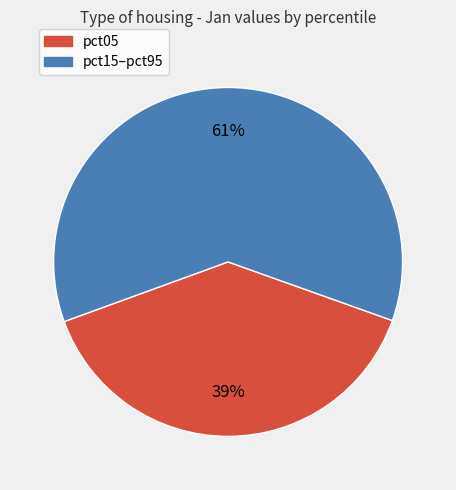

To the nearest percent, what is the difference between the largest and smallest slice percentages?

22%